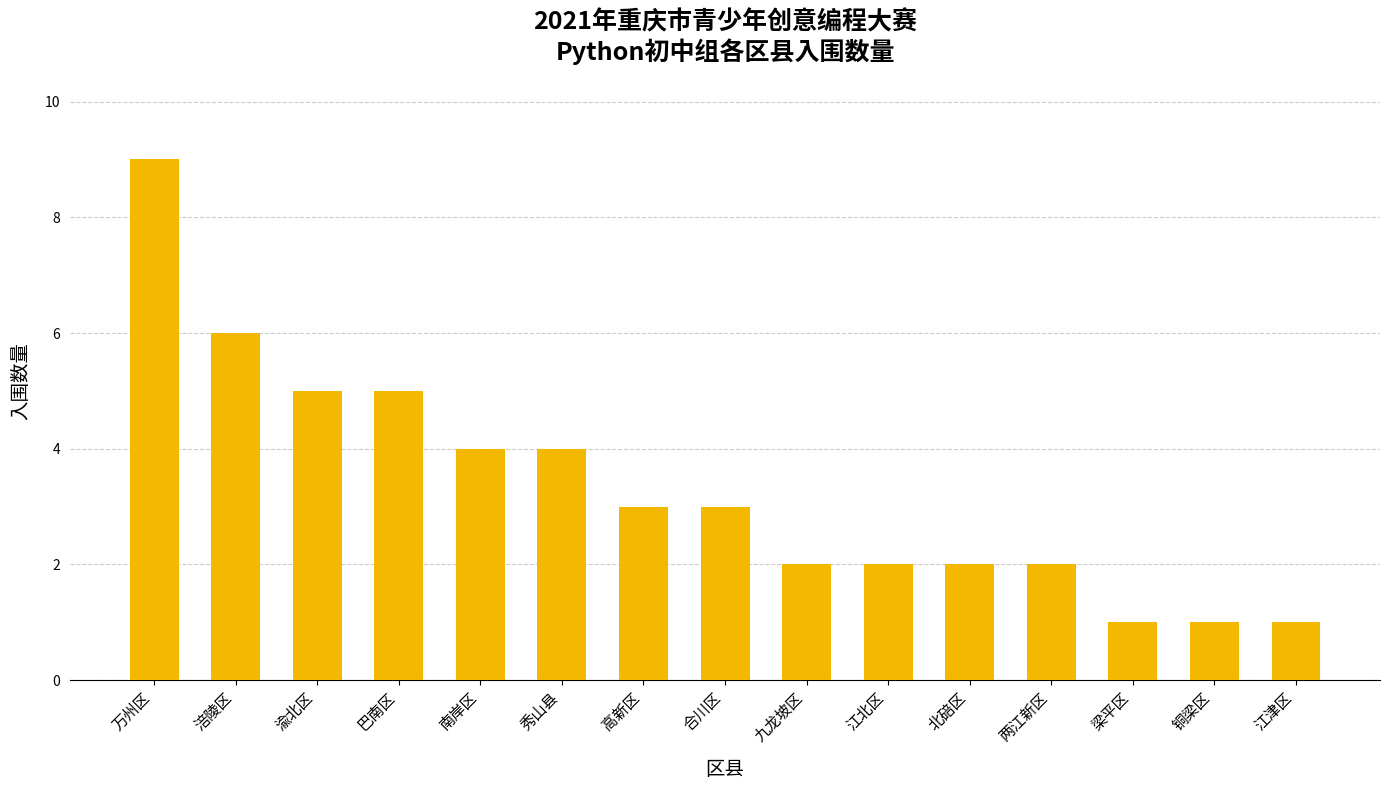

How many values are between 2 and 5?

10